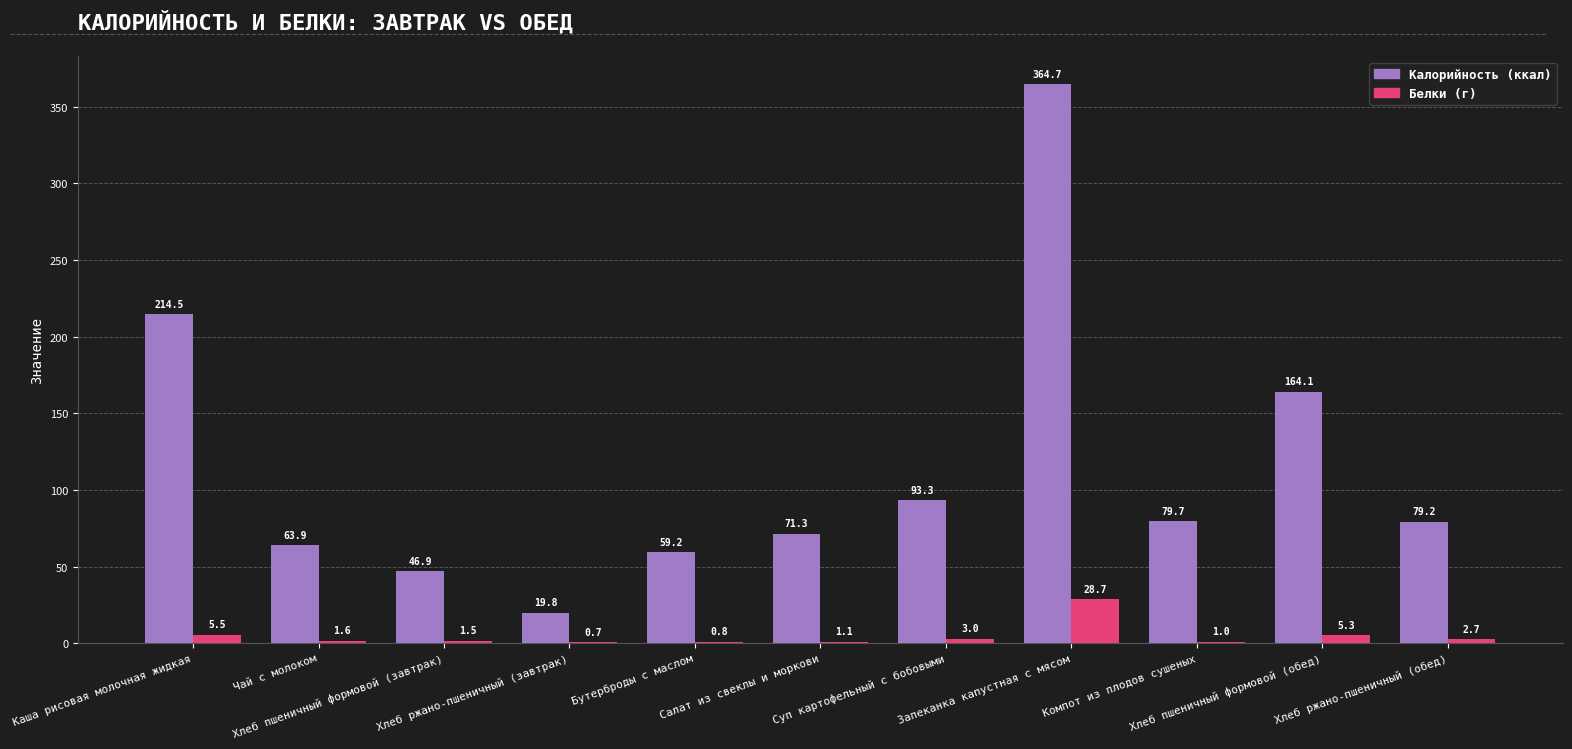

What is the maximum value shown in the chart?

364.7